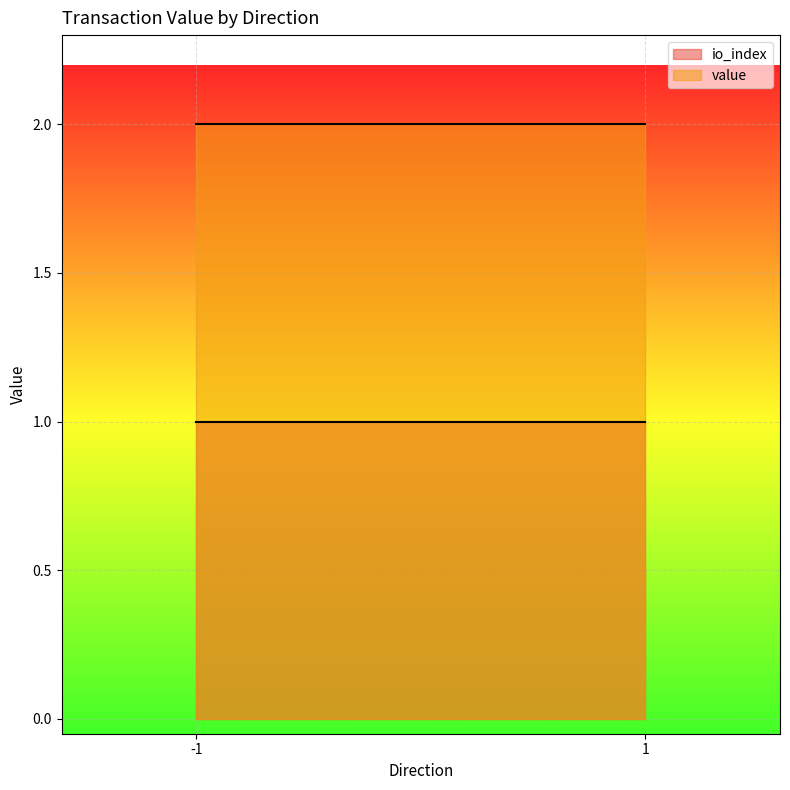

True or false: value has a value of 0.1 at -1.

False